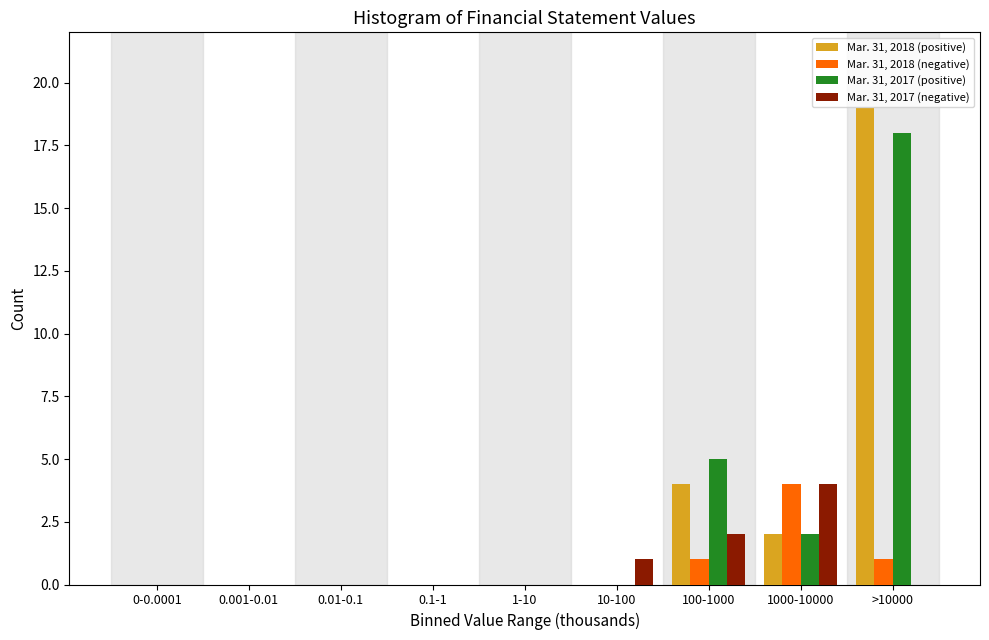

What is the total value across all series at 1000-10000?

12